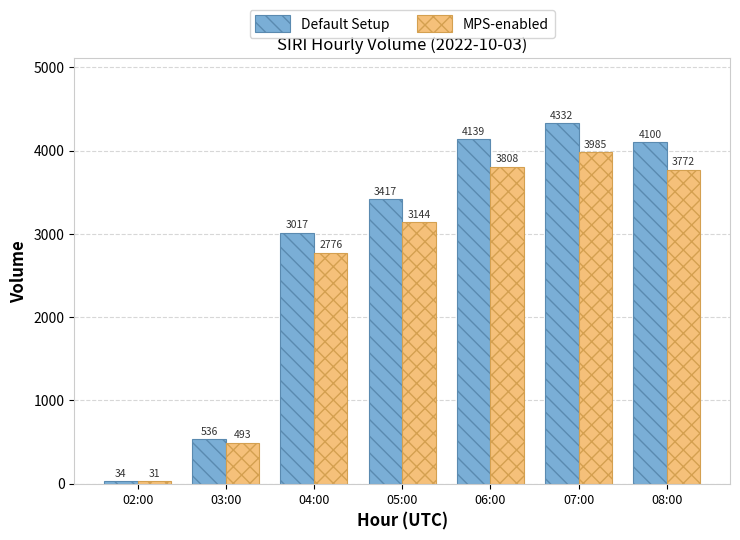

Is the value of Default Setup at 05:00 greater than the value of MPS-enabled at 06:00?

No